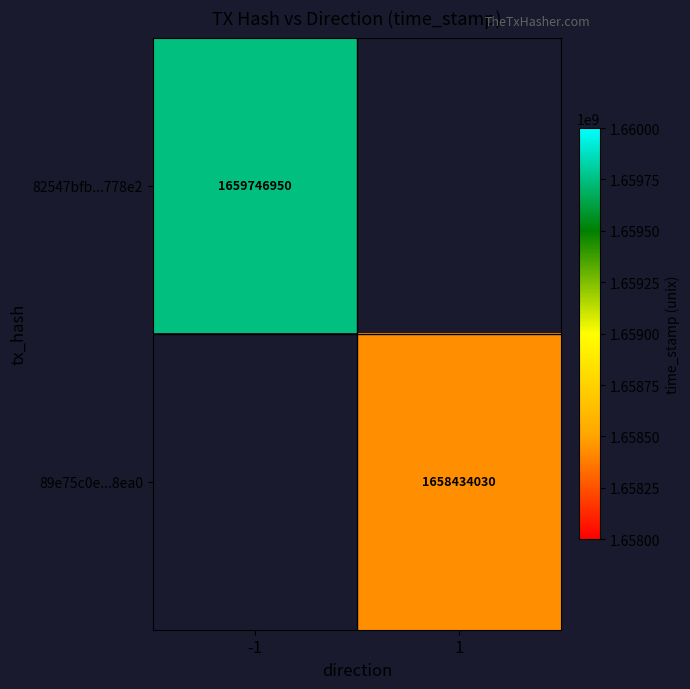

Is it true that 89e75c0e...8ea0 equals 2941737605 at 1?

False